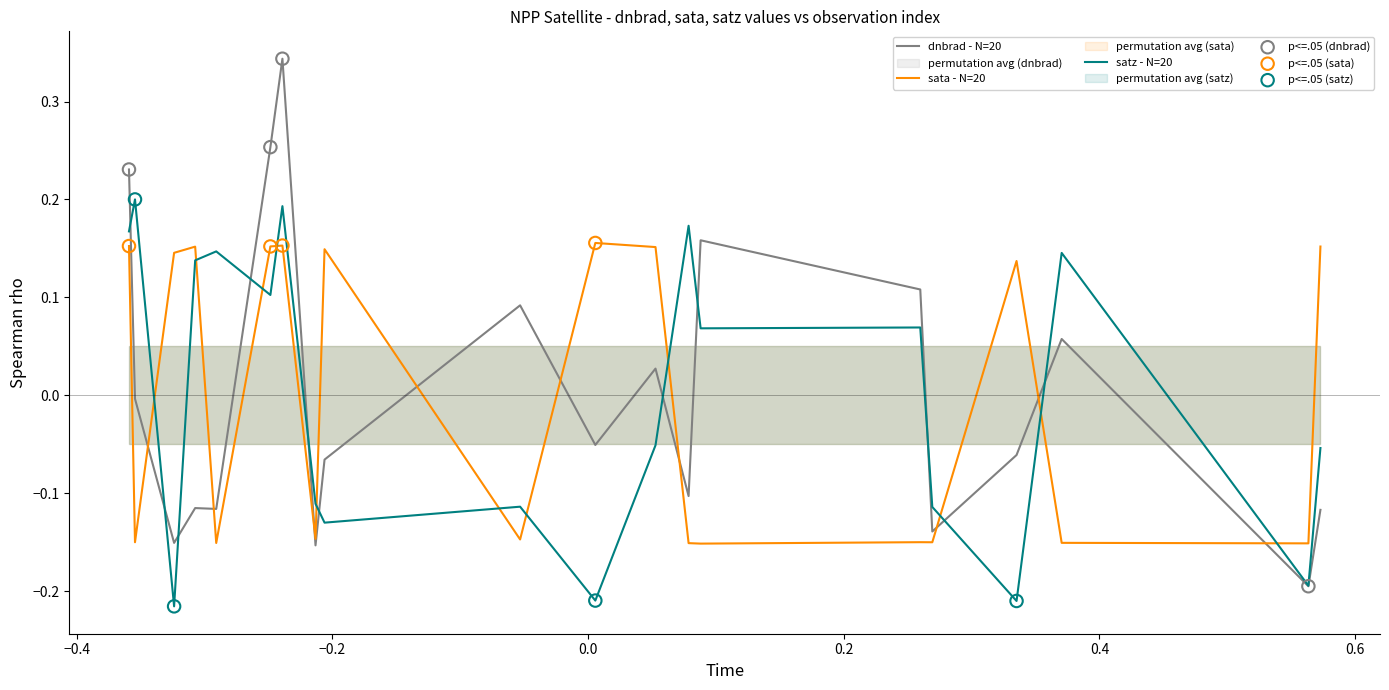

Which series reaches the minimum Y coordinate?

satz